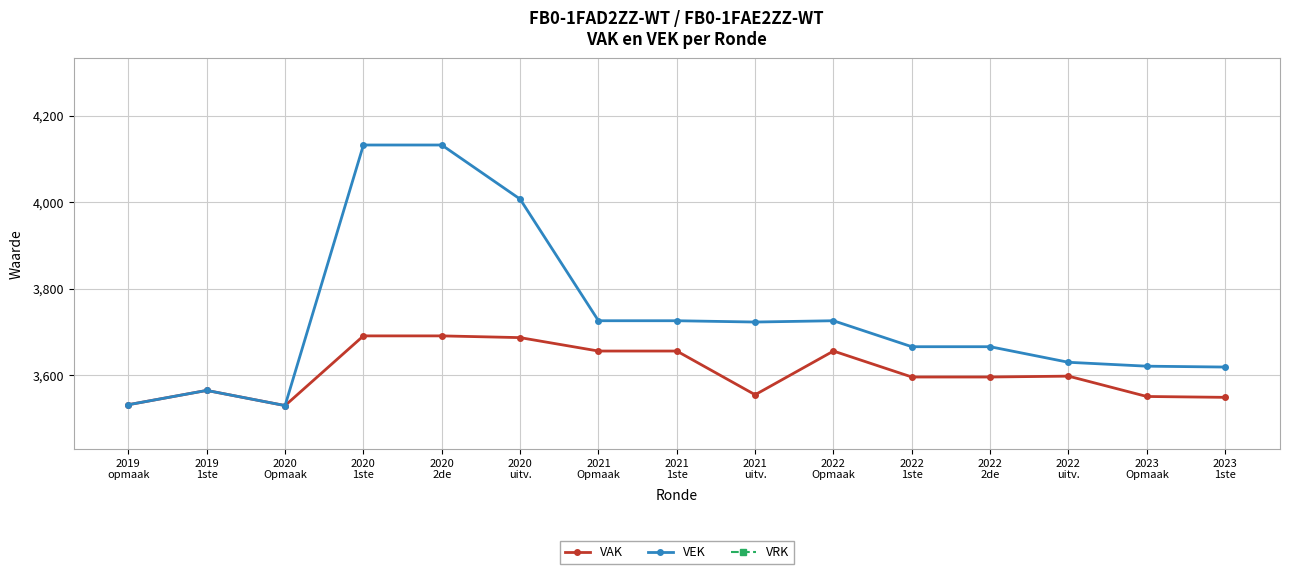

Which category has the highest value in the VRK series?

2019
opmaak